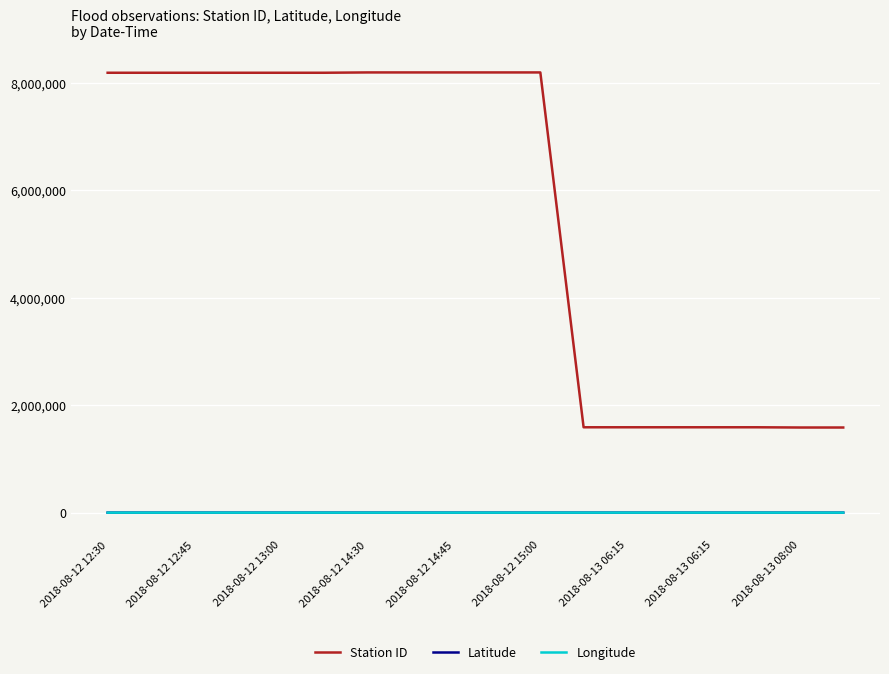

Does the chart display data point markers on the line(s)?

No